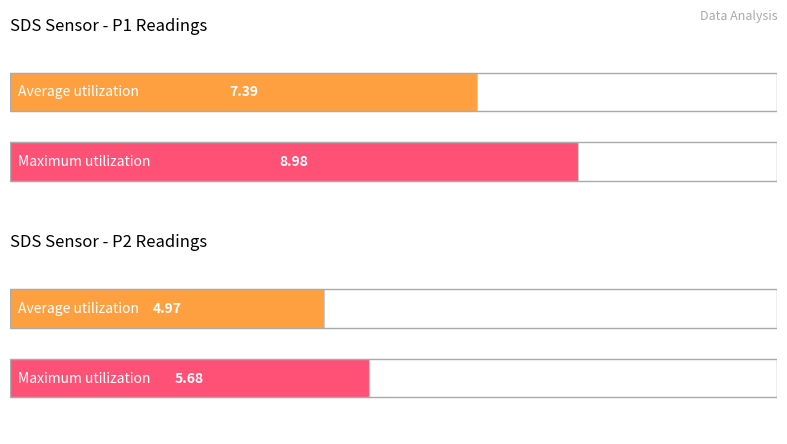

How many groups of bars are there?

2